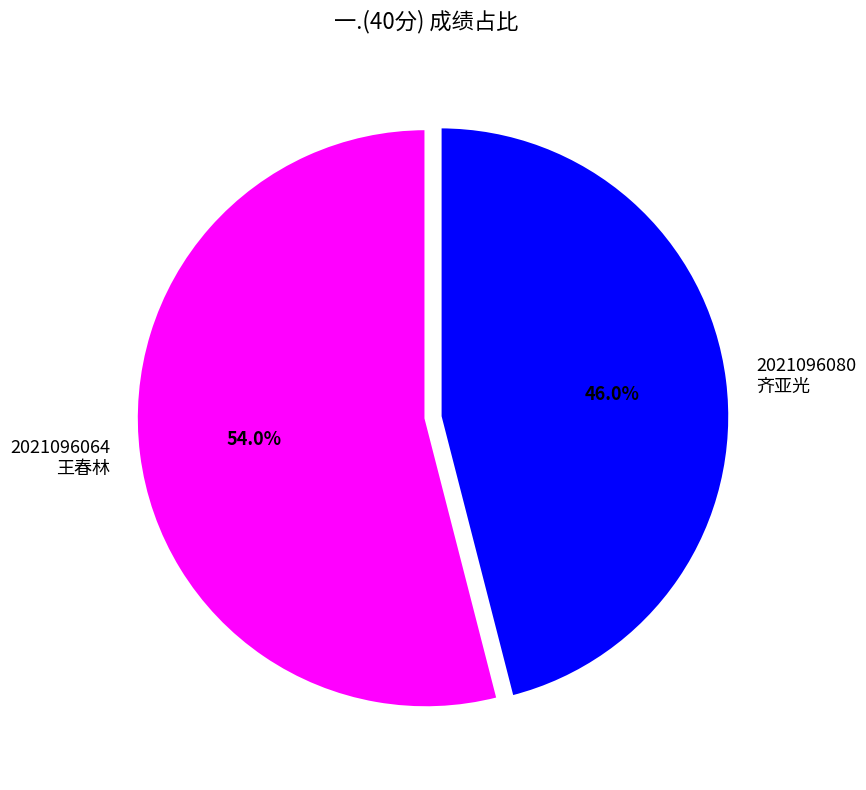

Does any single category account for the majority?

Yes